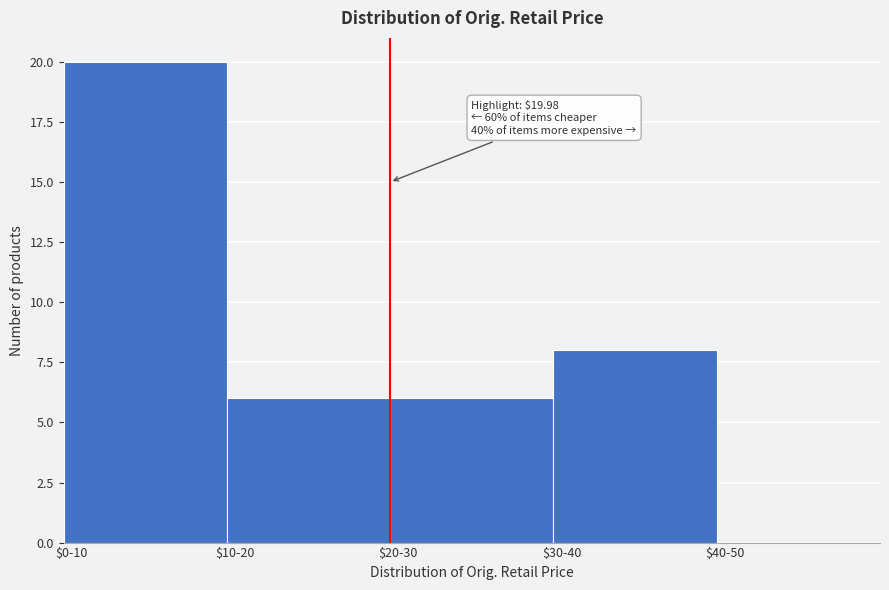

At which category does the chart reach its peak across all series?

$0-10